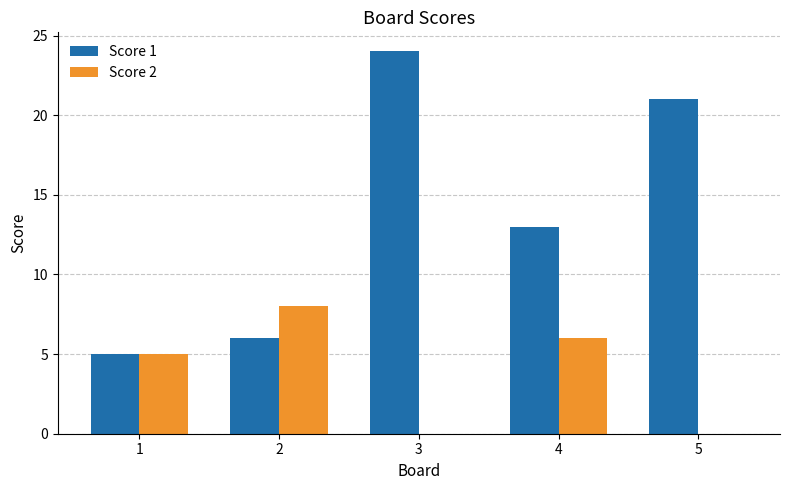

Does the chart contain stacked bars?

No